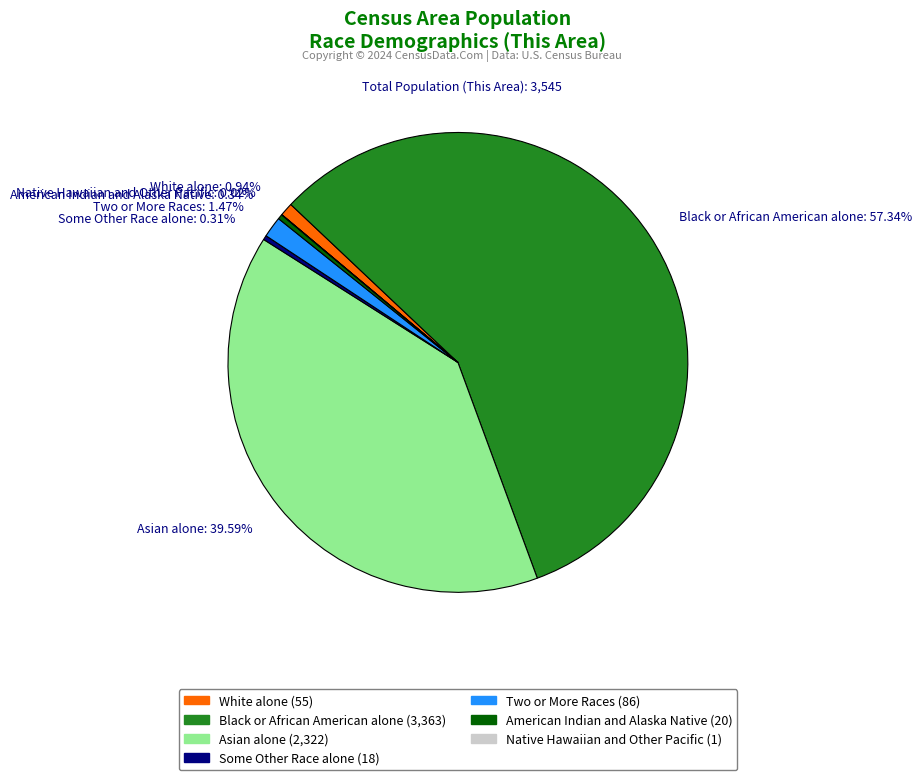

Is it true that American Indian and Alaska Native is 0% of the pie?

True